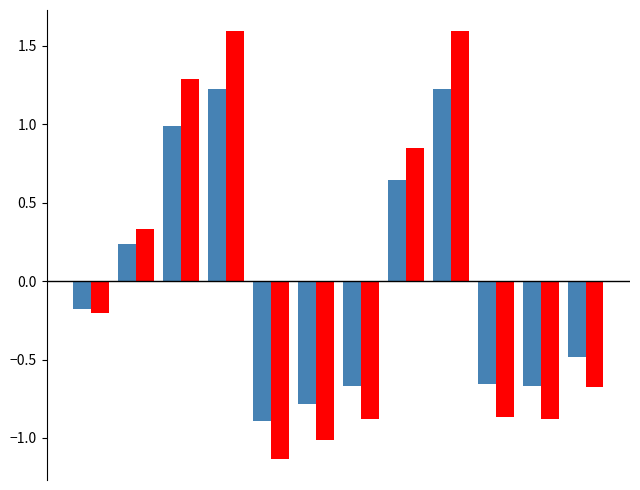

What is the maximum value shown in the chart?

1.6